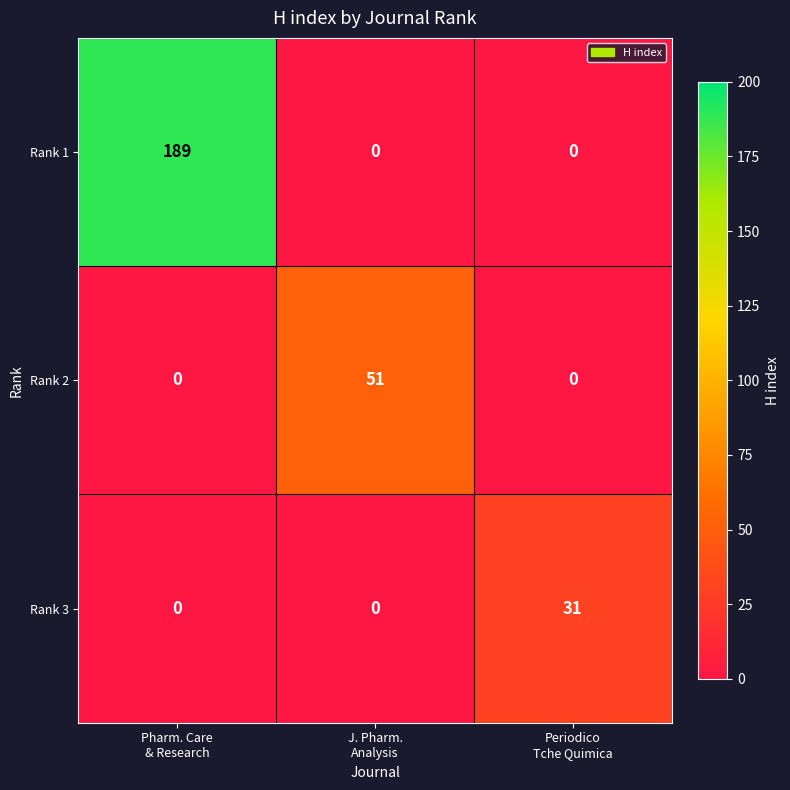

Rank the series by their maximum value, from highest to lowest.

Rank 1, Rank 2, Rank 3